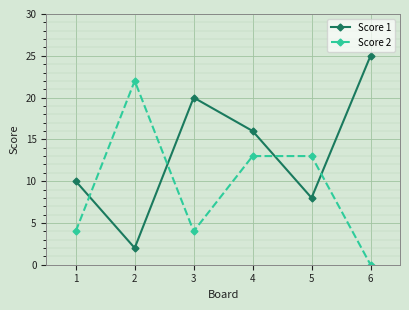

How many lines are shown in the chart?

2